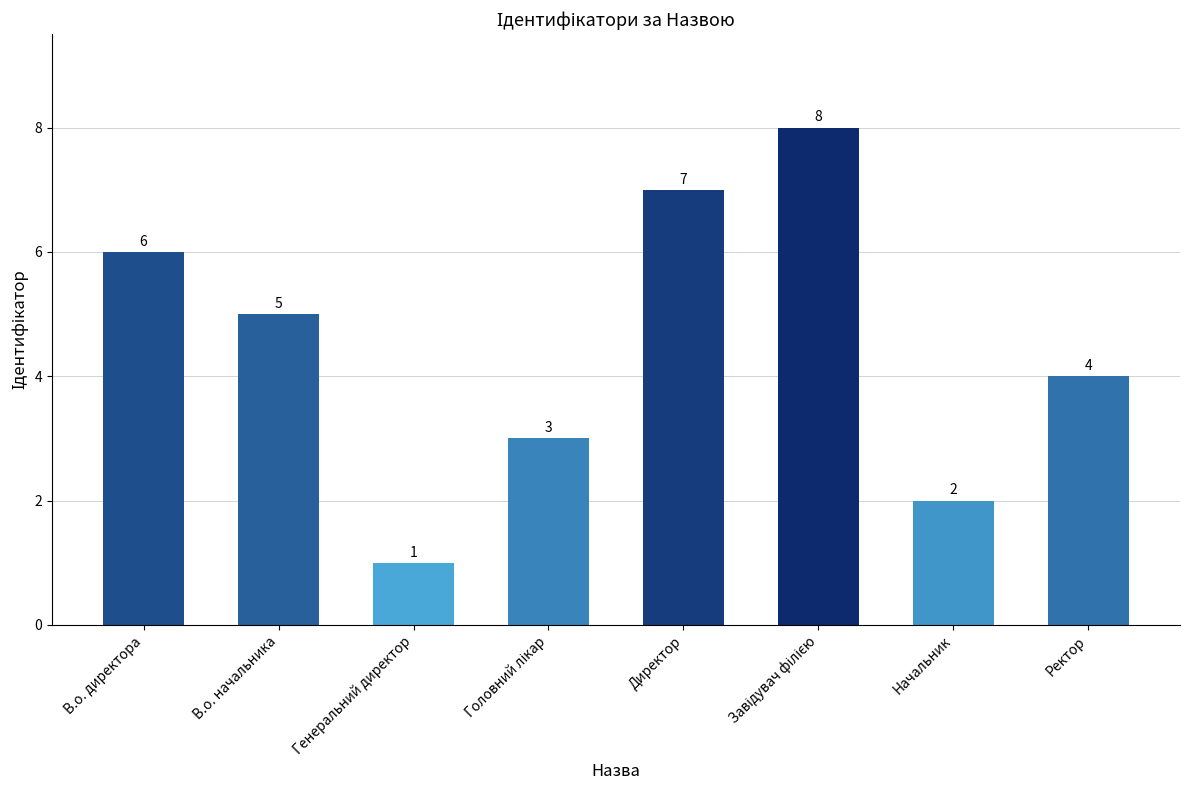

Where is the data nearest to the value 4?

Ректор